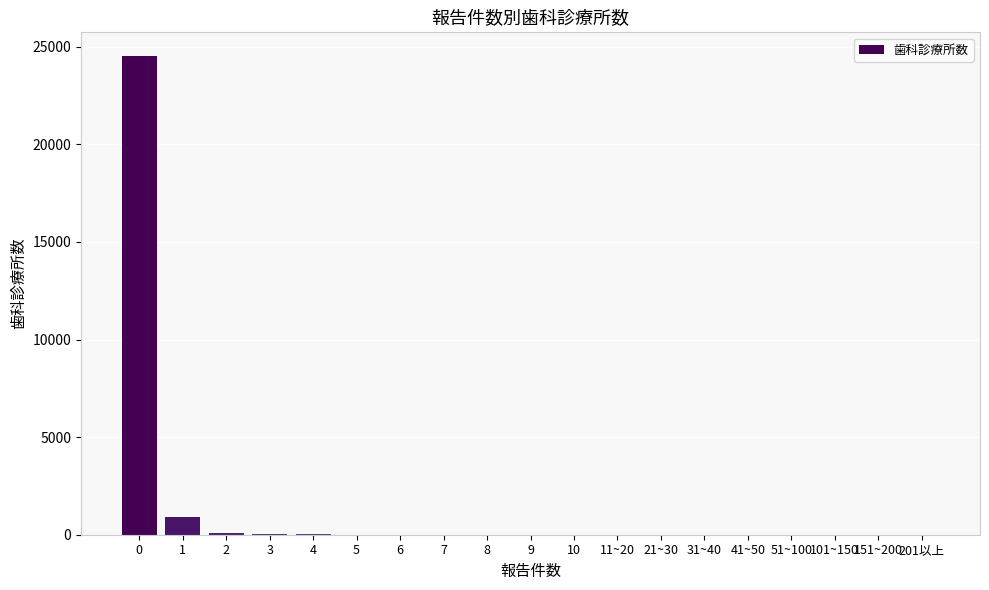

What is the greatest value displayed?

24514